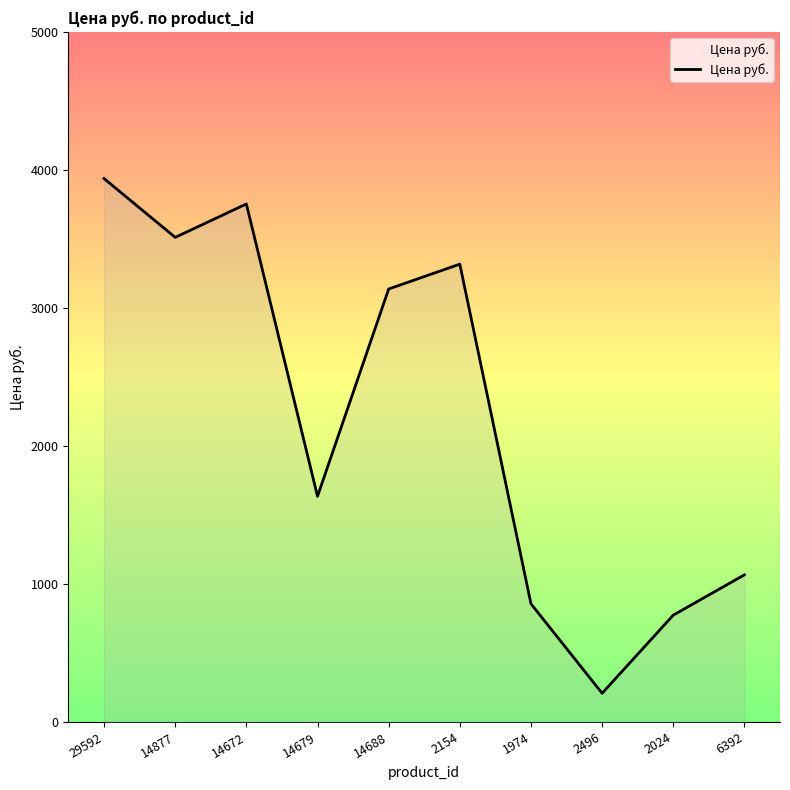

What is the ratio of the value at 14688 to the value at 14679?

1.9